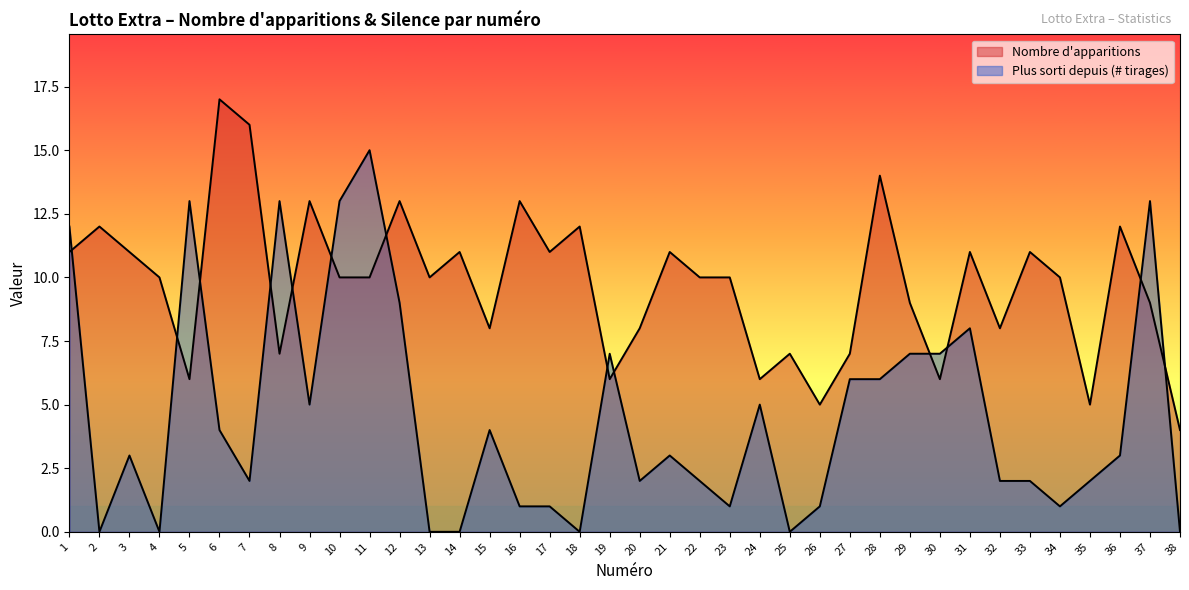

Reading right to left, transcribe all the data shown in this chart.

Nombre d'apparitions: 38=4	37=9	36=12	35=5	34=10	33=11	32=8	31=11	30=6	29=9	28=14	27=7	26=5	25=7	24=6	23=10	22=10	21=11	20=8	19=6	18=12	17=11	16=13	15=8	14=11	13=10	12=13	11=10	10=10	9=13	8=7	7=16	6=17	5=6	4=10	3=11	2=12	1=11
Plus sorti depuis: 38=0	37=13	36=3	35=2	34=1	33=2	32=2	31=8	30=7	29=7	28=6	27=6	26=1	25=0	24=5	23=1	22=2	21=3	20=2	19=7	18=0	17=1	16=1	15=4	14=0	13=0	12=9	11=15	10=13	9=5	8=13	7=2	6=4	5=13	4=0	3=3	2=0	1=12